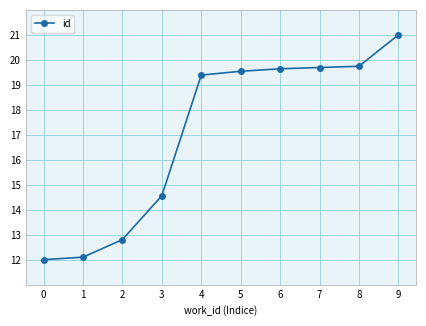

True or false: the data shows 19.6 at 6.

True